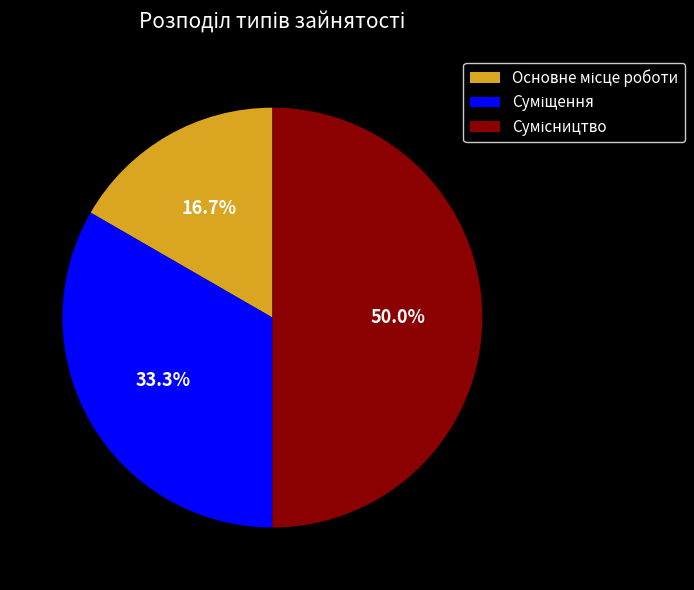

How many segments does this pie chart have?

3